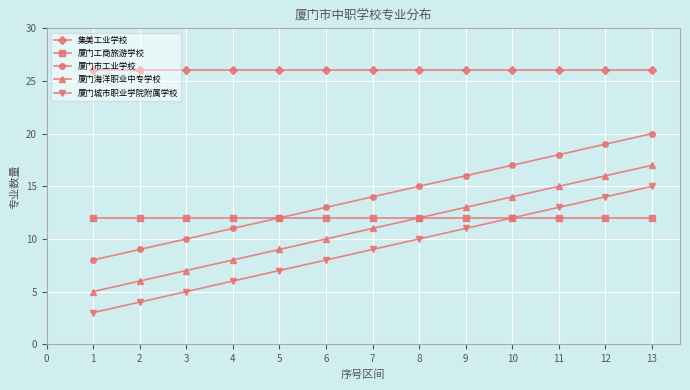

Reading left to right, list all the values displayed in this chart.

集美工业学校: 26	26	26	26	26	26	26	26	26	26	26	26	26
厦门工商旅游学校: 12	12	12	12	12	12	12	12	12	12	12	12	12
厦门市工业学校: 8	9	10	11	12	13	14	15	16	17	18	19	20
厦门海洋职业中专学校: 5	6	7	8	9	10	11	12	13	14	15	16	17
厦门城市职业学院附属学校: 3	4	5	6	7	8	9	10	11	12	13	14	15